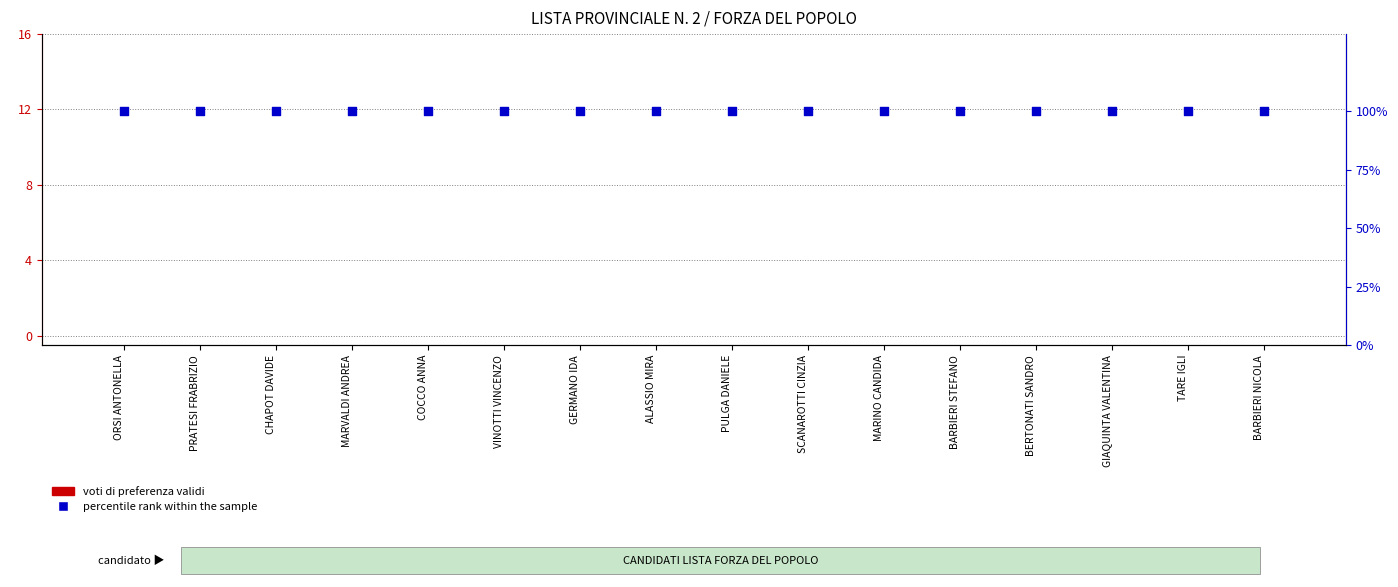

What are all the series names shown in the legend?

voti di preferenza validi, percentile rank within the sample